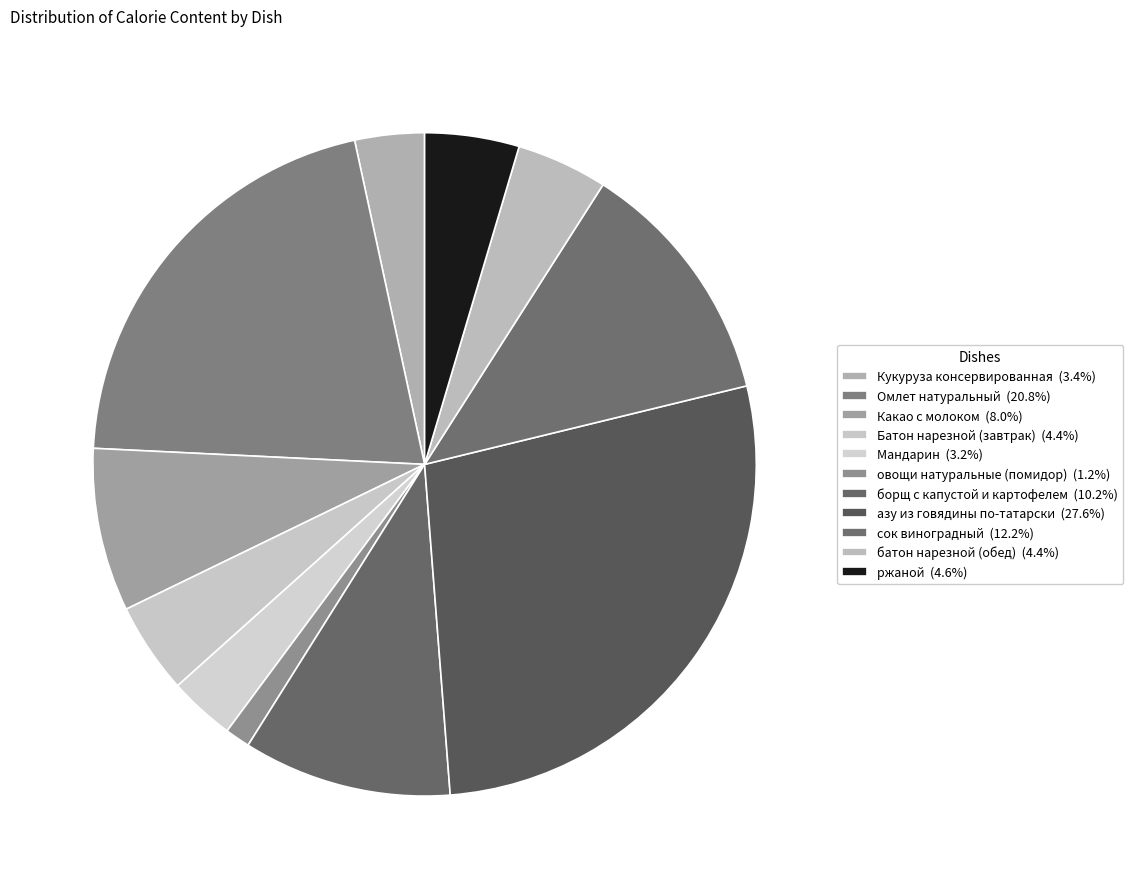

To the nearest percent, what is the combined percentage of Батон нарезной (завтрак) and азу из говядины по-татарски?

32%